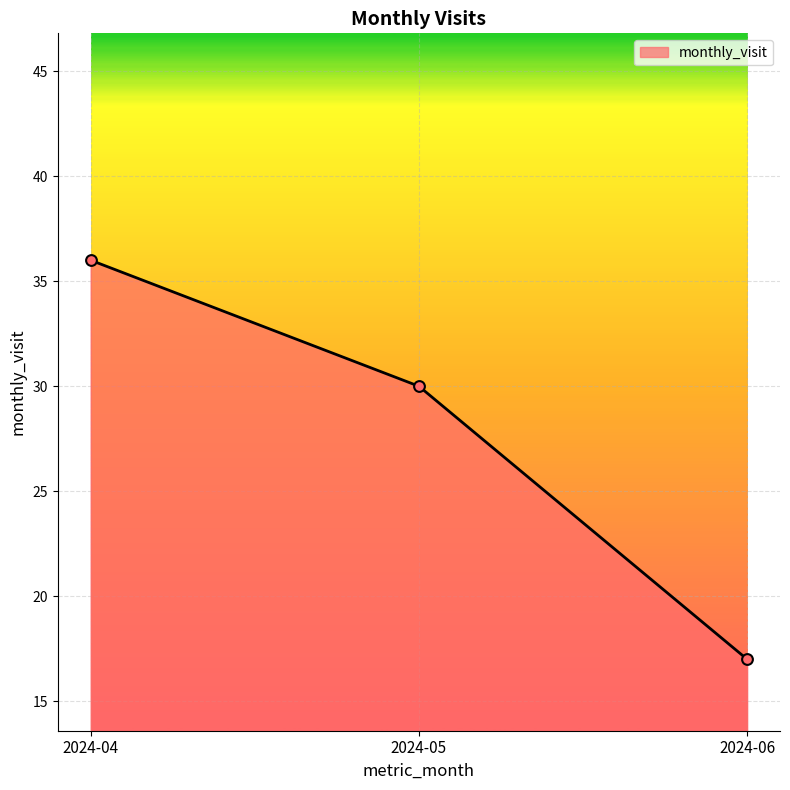

What is the change in value from 2024-04 to 2024-06?

-19